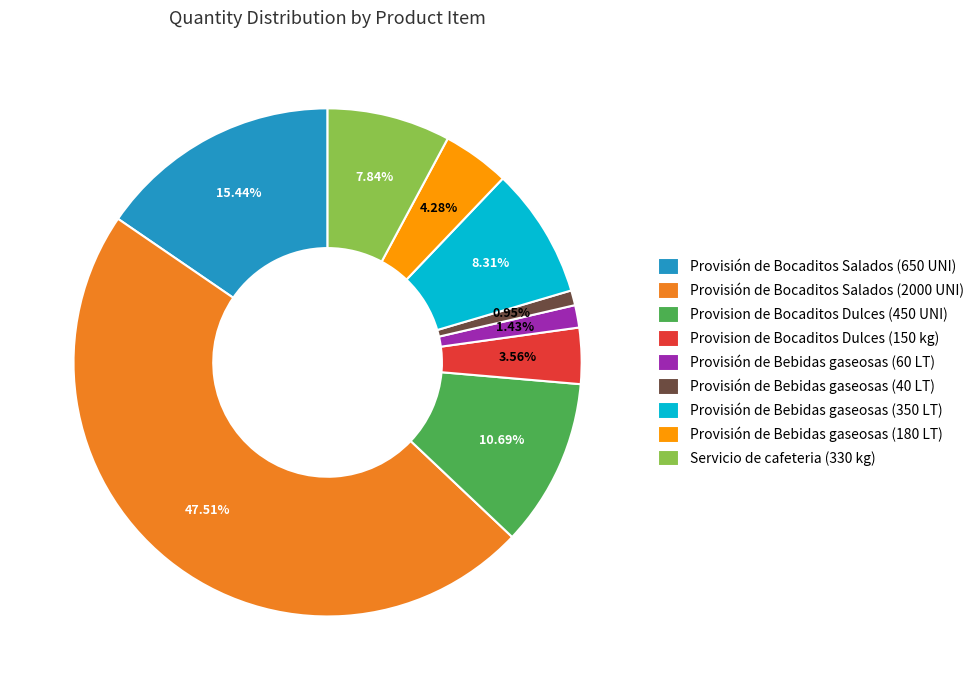

The Provision de Bocaditos Dulces (450 UNI) slice represents 11% of the pie. True or false?

True